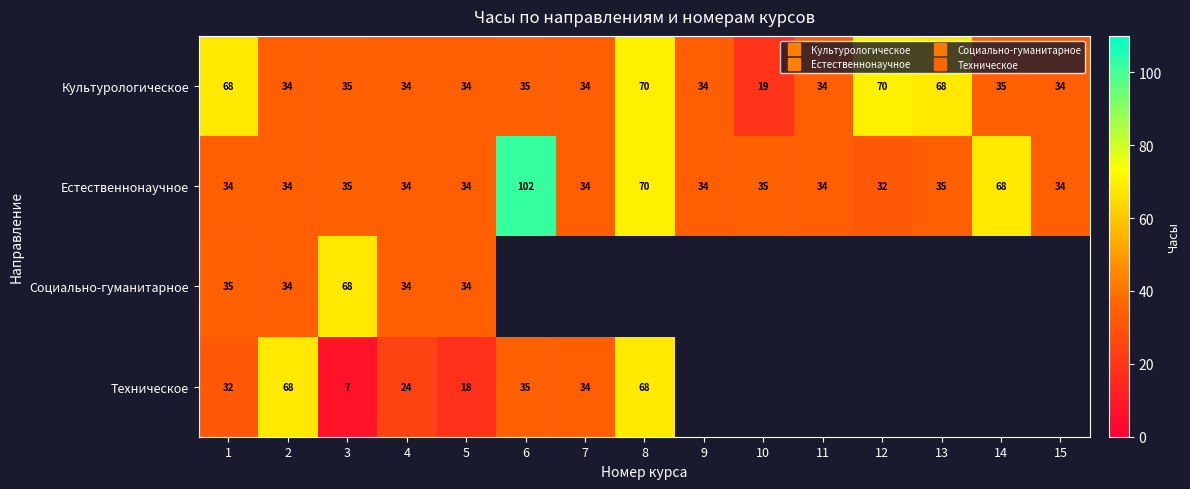

Which label corresponds to the largest value in the chart?

6